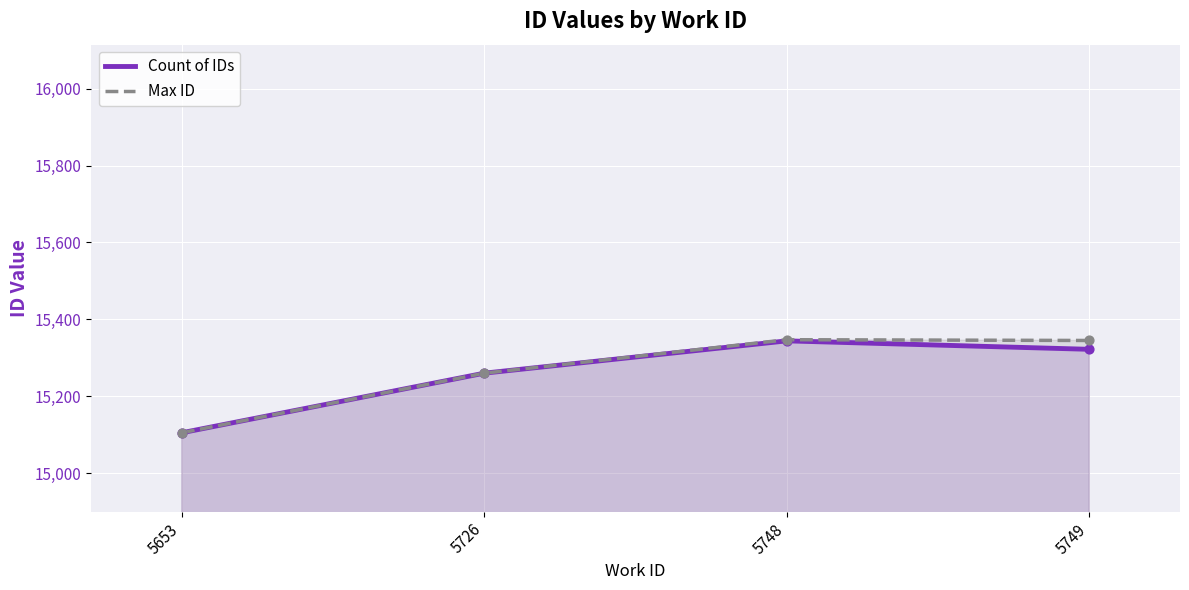

At how many categories does at least one series exceed 15176?

3